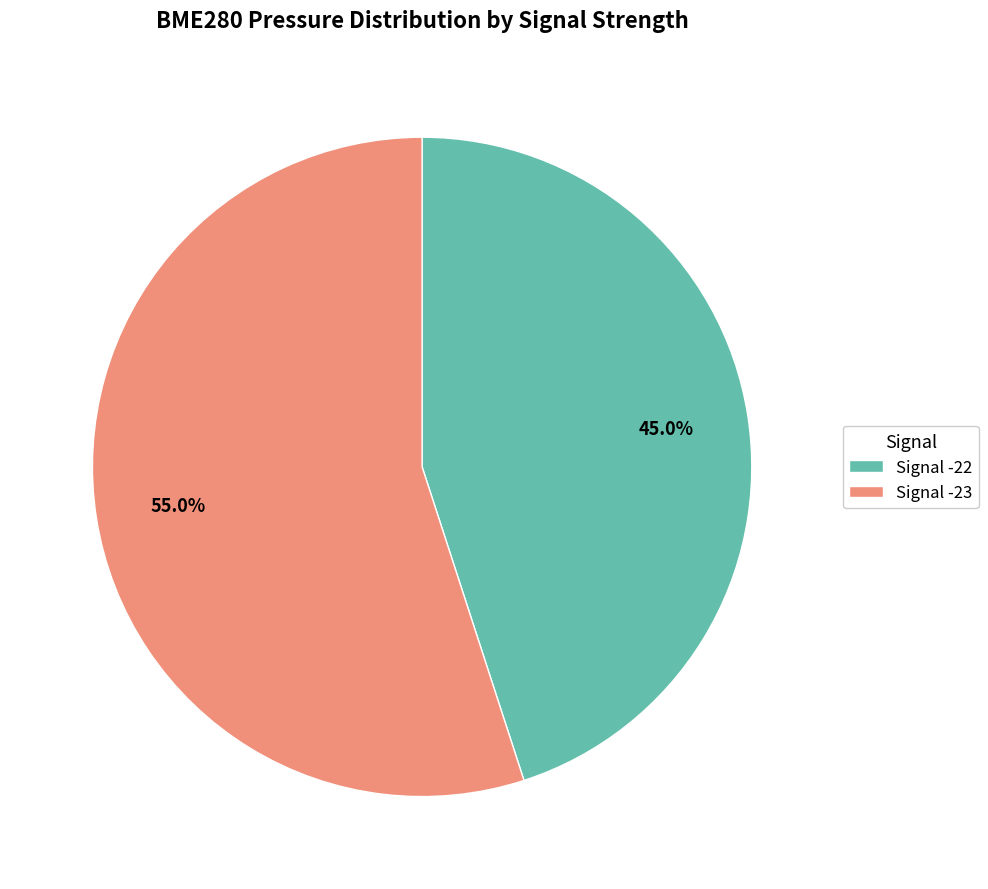

What is the smallest slice in the pie chart?

Signal -22